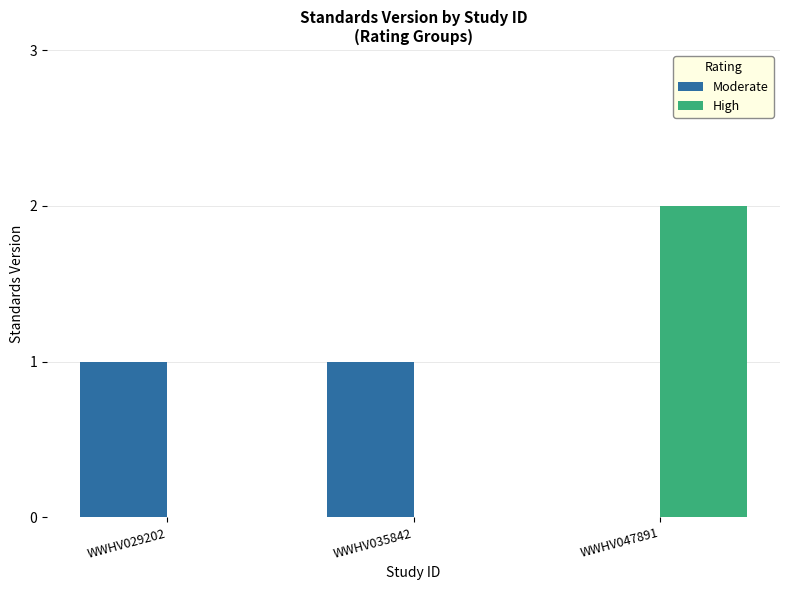

The Moderate series shows 0 at WWHV047891. True or false?

True